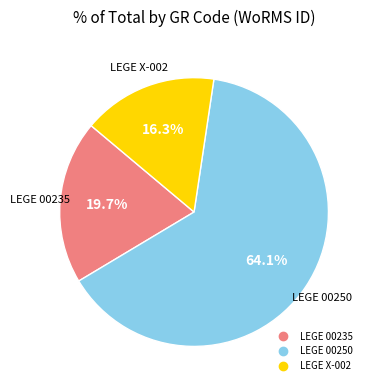

To the nearest percent, what percentage of the pie is LEGE X-002?

16%